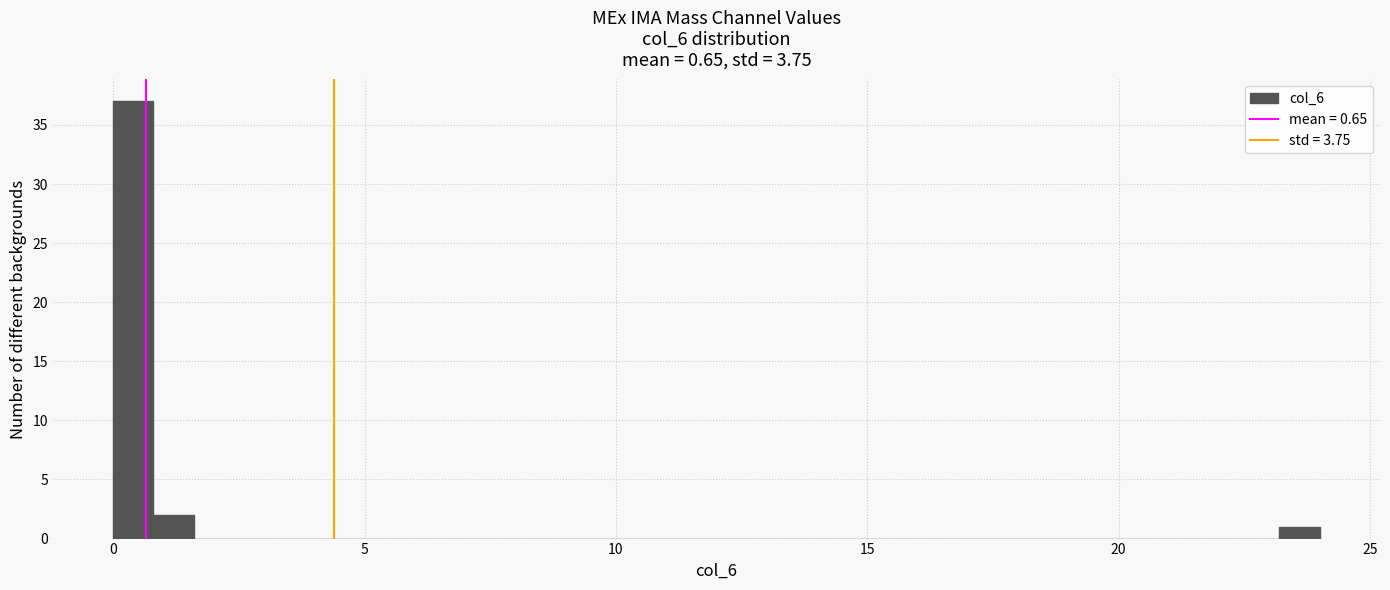

Read against the x-axis, roughly where is the centre of the tallest bar?

0.5